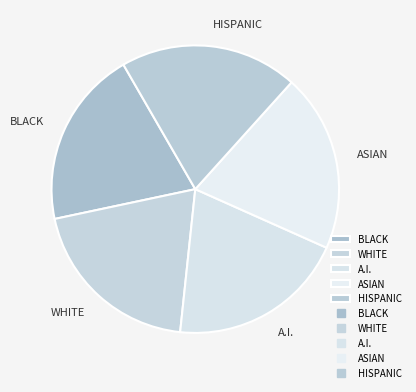

Combined, do HISPANIC and A.I. account for over 50%?

No